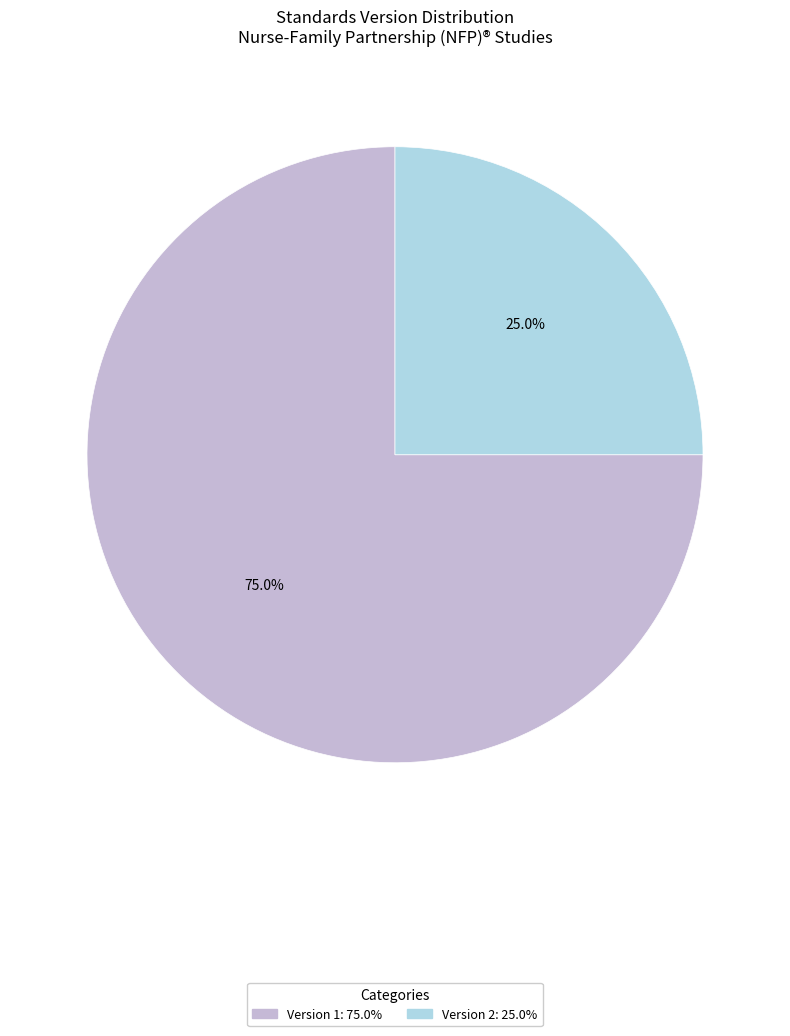

To the nearest percent, what is the difference between the Version 1 and Version 2 slice percentages?

50%